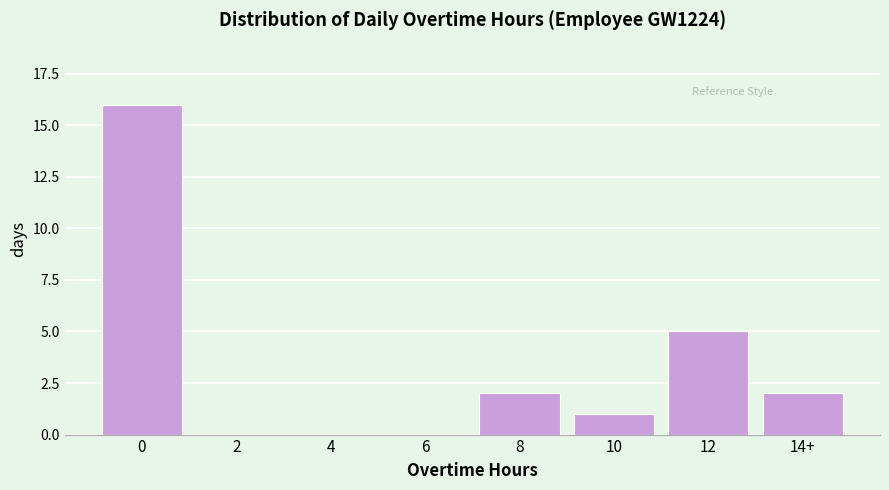

Reading right to left, transcribe all the data shown in this chart.

14+=2	12=5	10=1	8=2	6=0	4=0	2=0	0=16